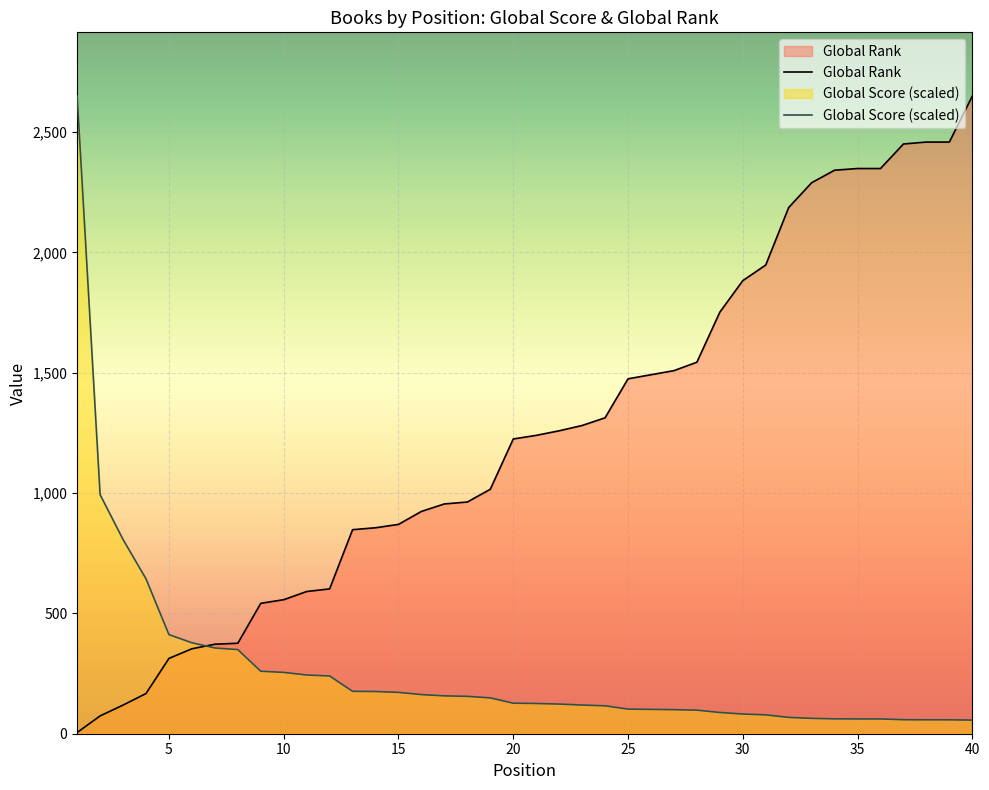

What is the maximum value for Global Score?

2650.0